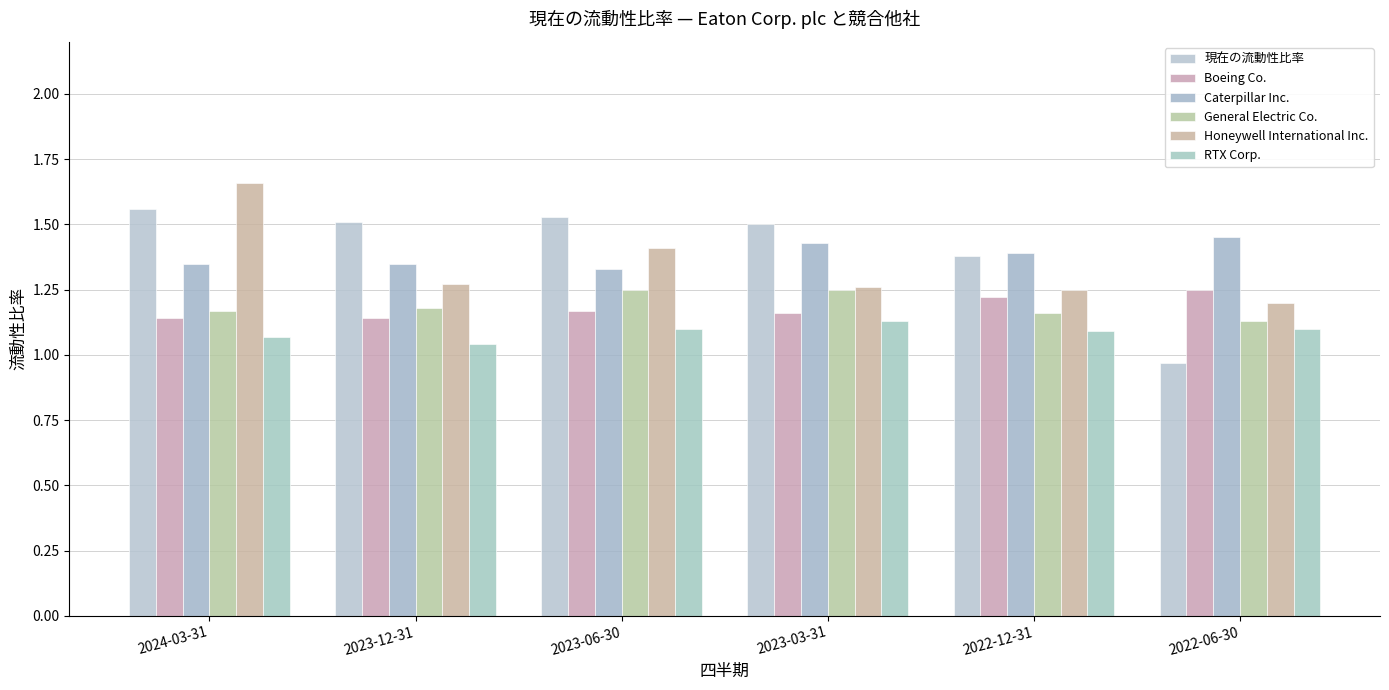

List the series in order of their peak value, lowest first.

RTX Corp., Boeing Co., General Electric Co., Caterpillar Inc., 現在の流動性比率, Honeywell International Inc.